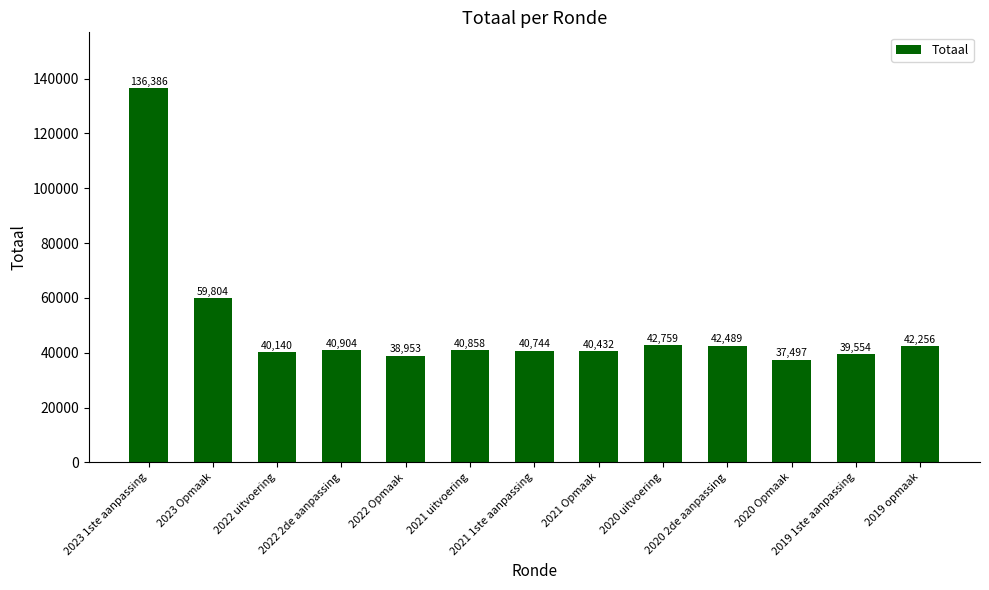

What is the label of the 6th bar from the left?

2021 uitvoering